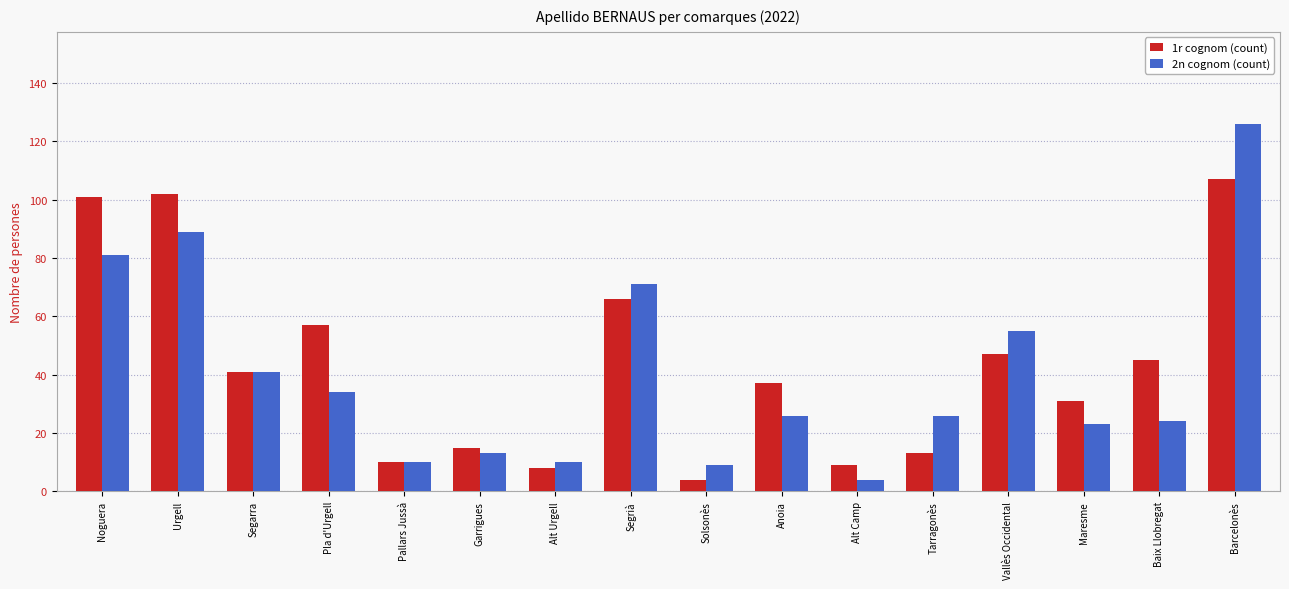

At which label does 1r cognom (count) first exceed 41?

Noguera